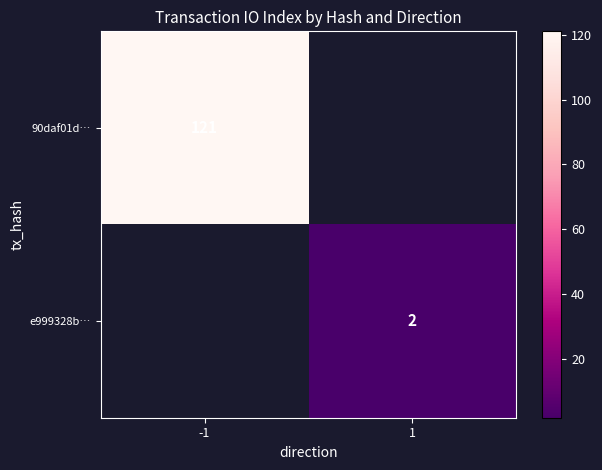

True or false: 90daf01d… has a value of 121 at -1.

True